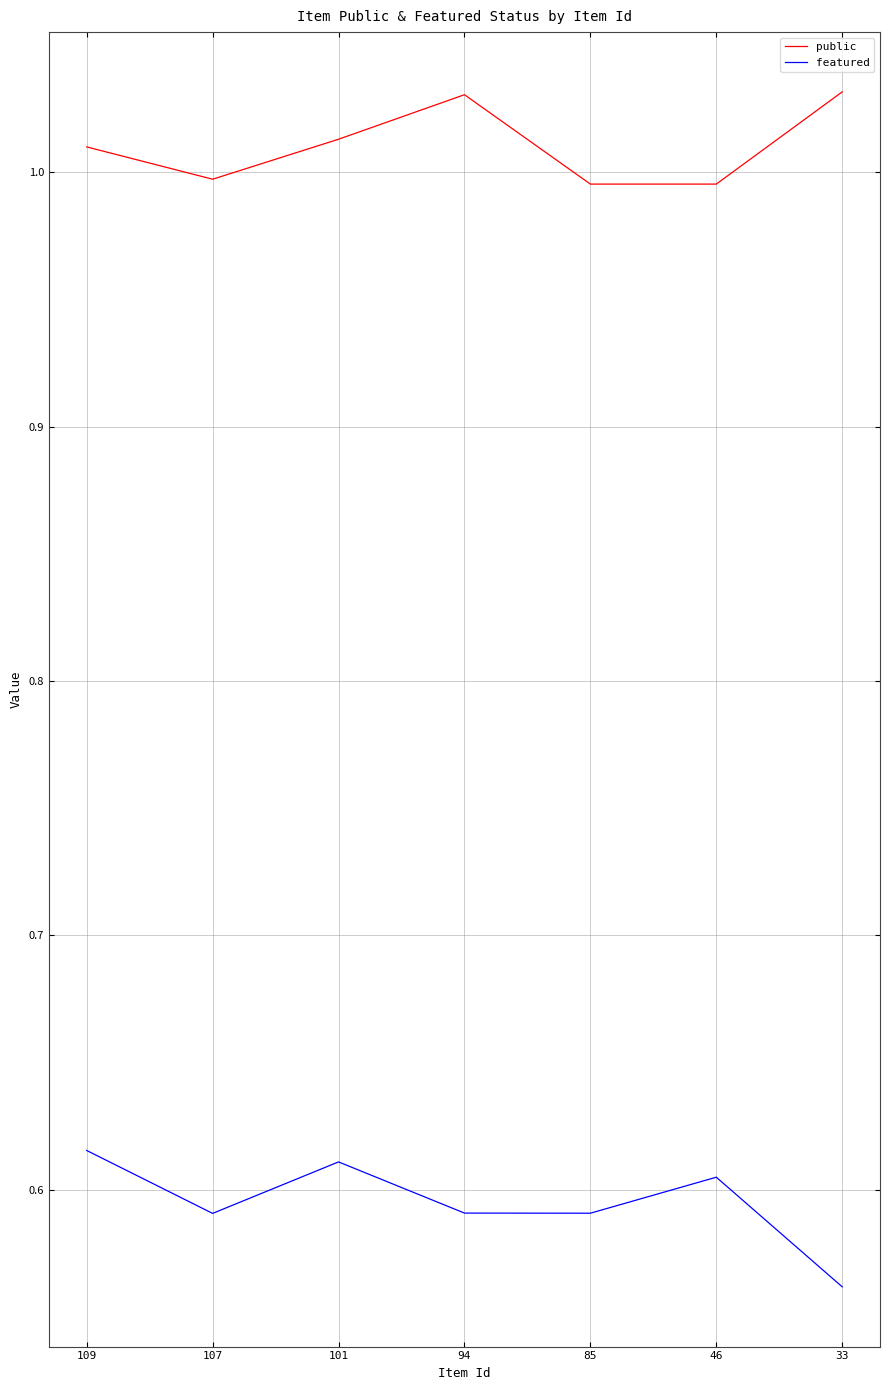

What are all the series names shown in the legend?

public, featured